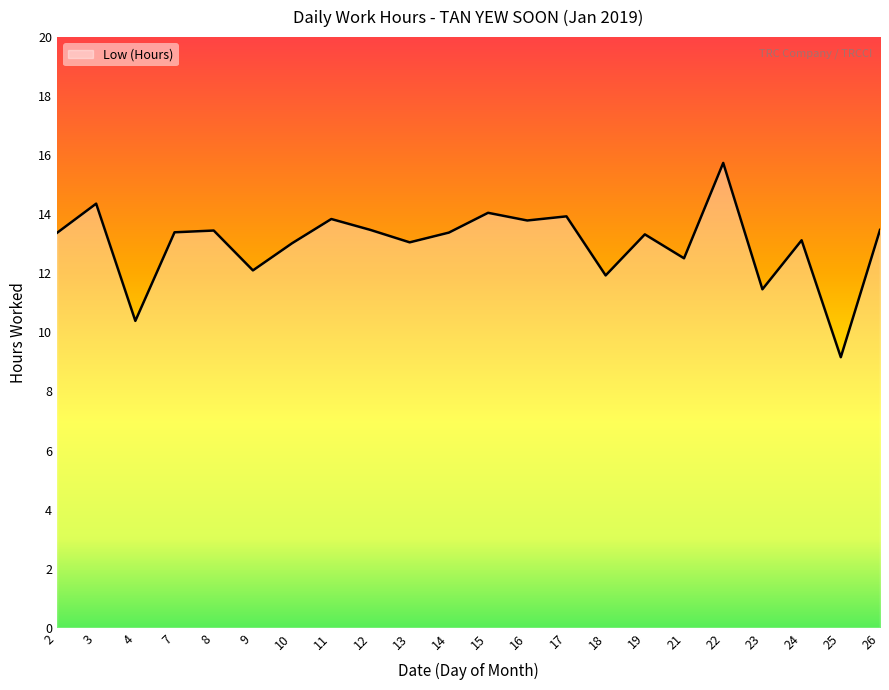

What is the difference between the values at 2 and 4?

3.0